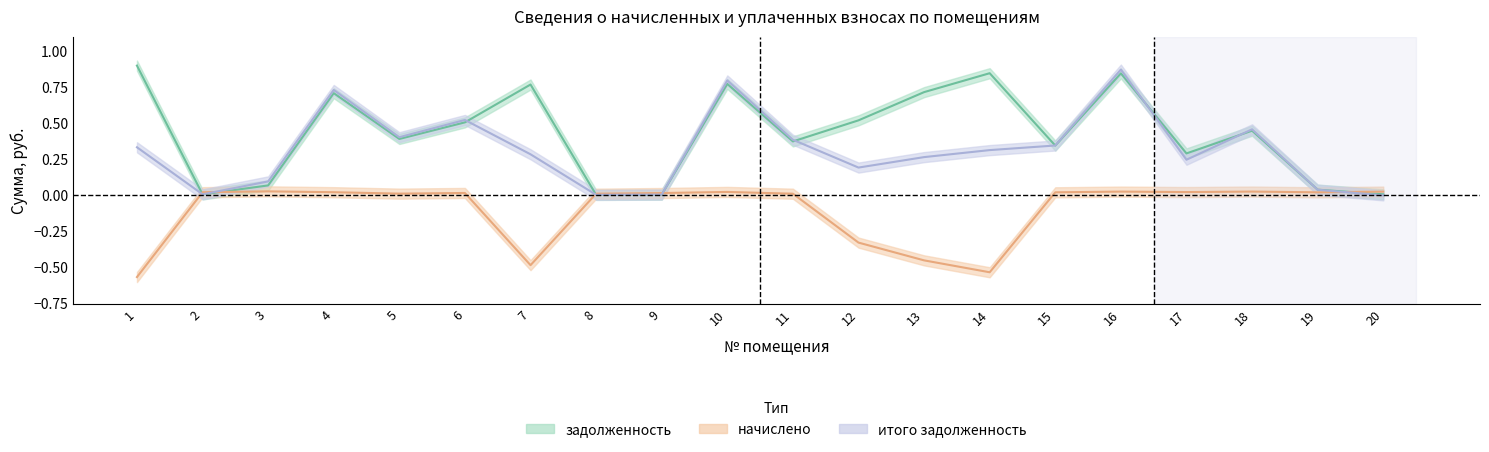

List the series in order of their overall mean, highest first.

задолженность, итого задолженность, начислено